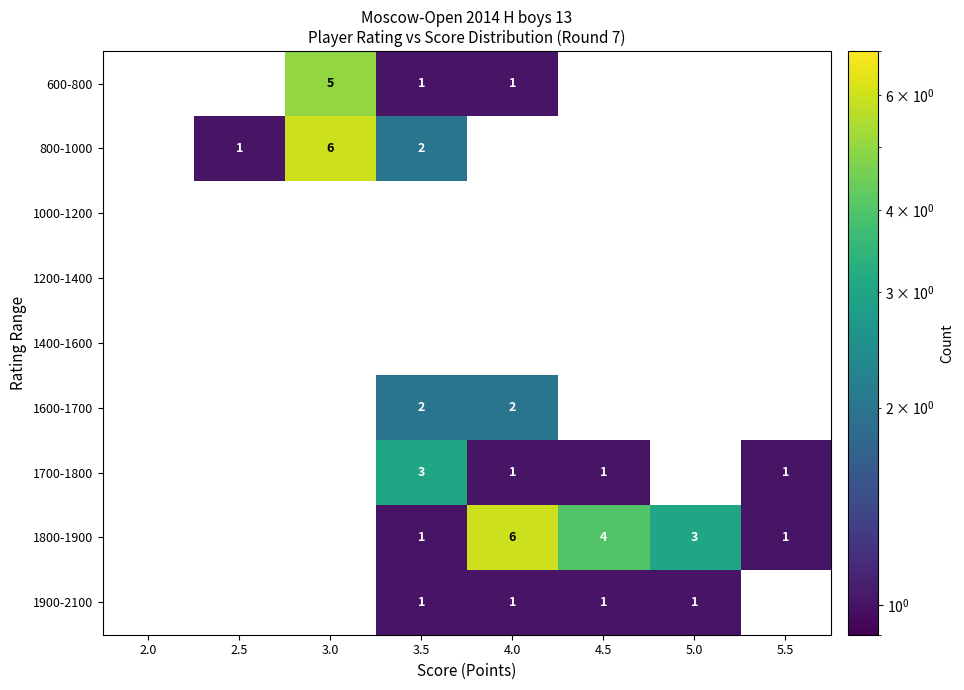

Is it true that 800-1000 equals 1 at 2.5?

True